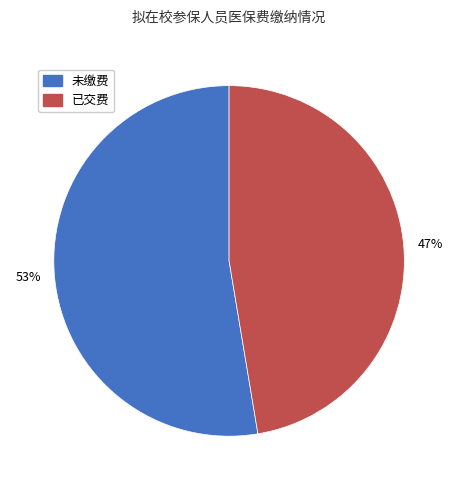

Which has a higher value, 已交费 or 未缴费?

未缴费